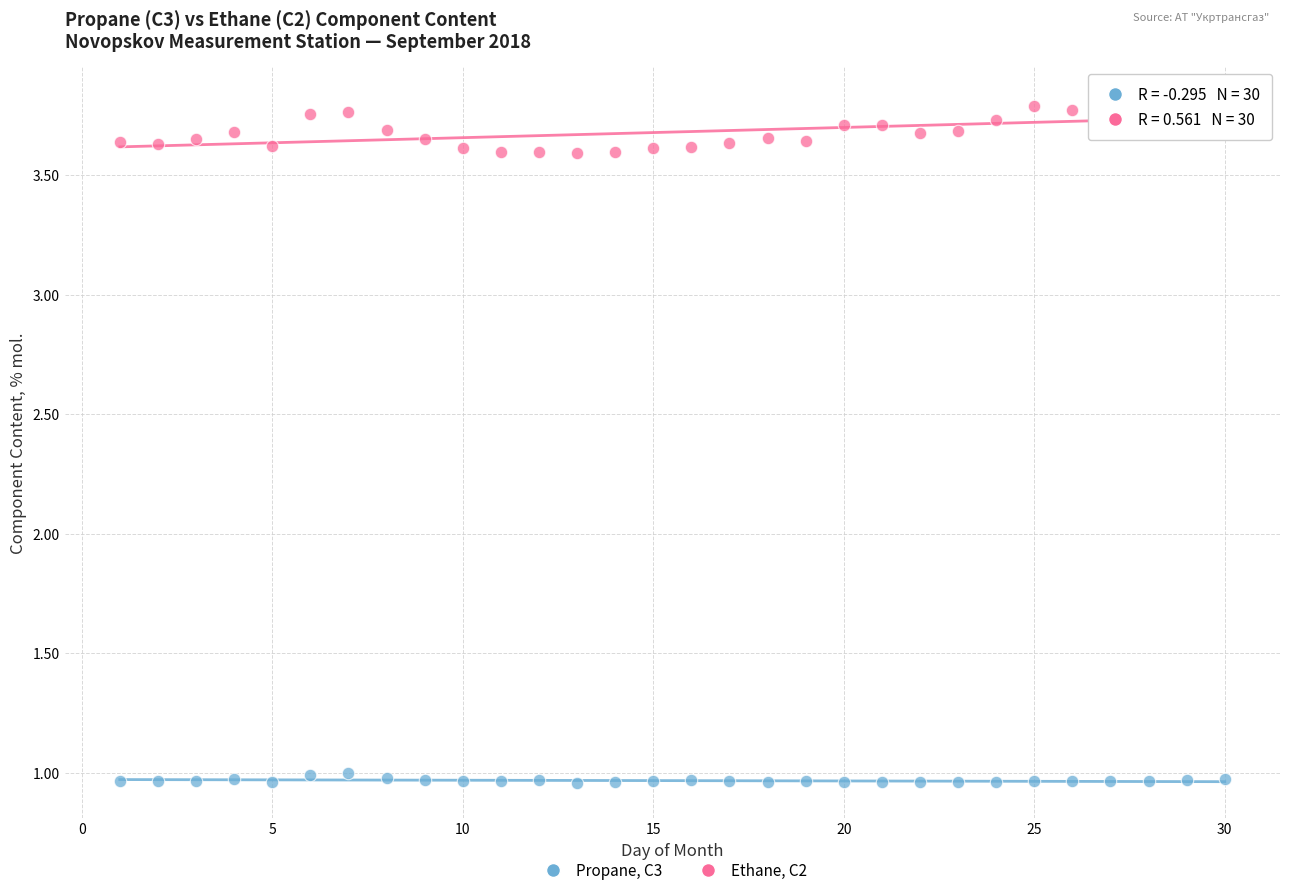

Across all data points, what is the range of Y values (max minus min)?

2.9